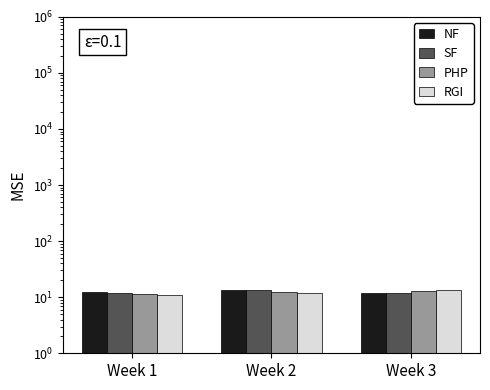

Count the RGI values in the range 10 to 13.

2